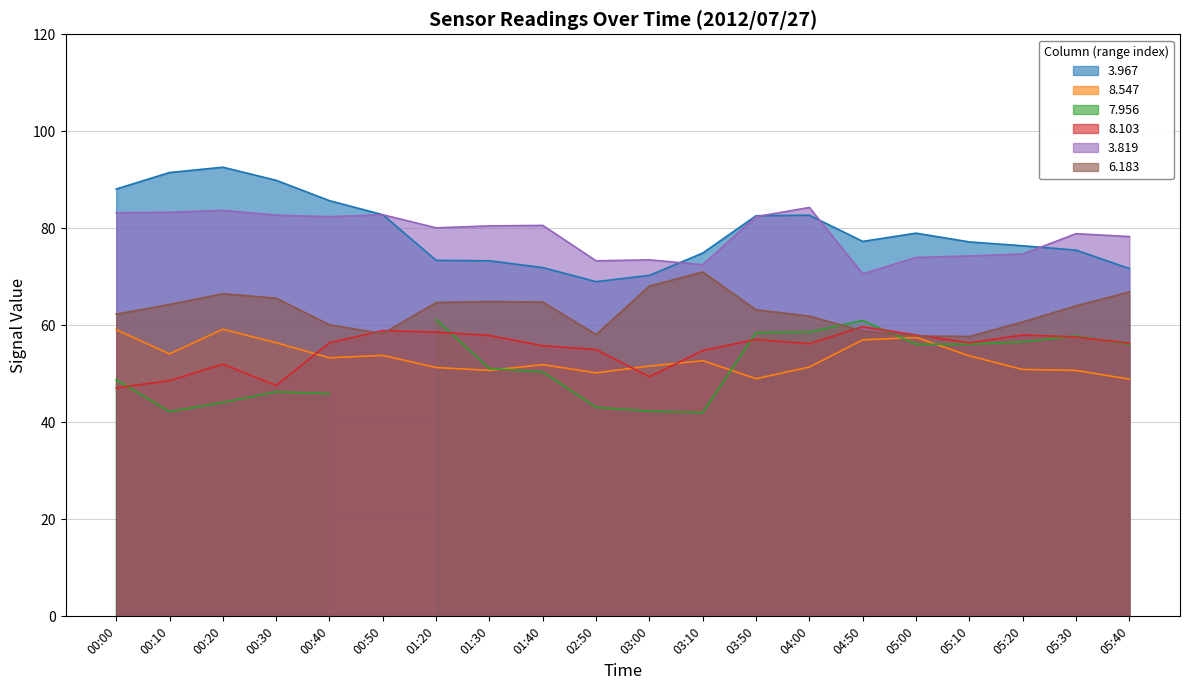

Which series has the largest total across all categories?

3.967